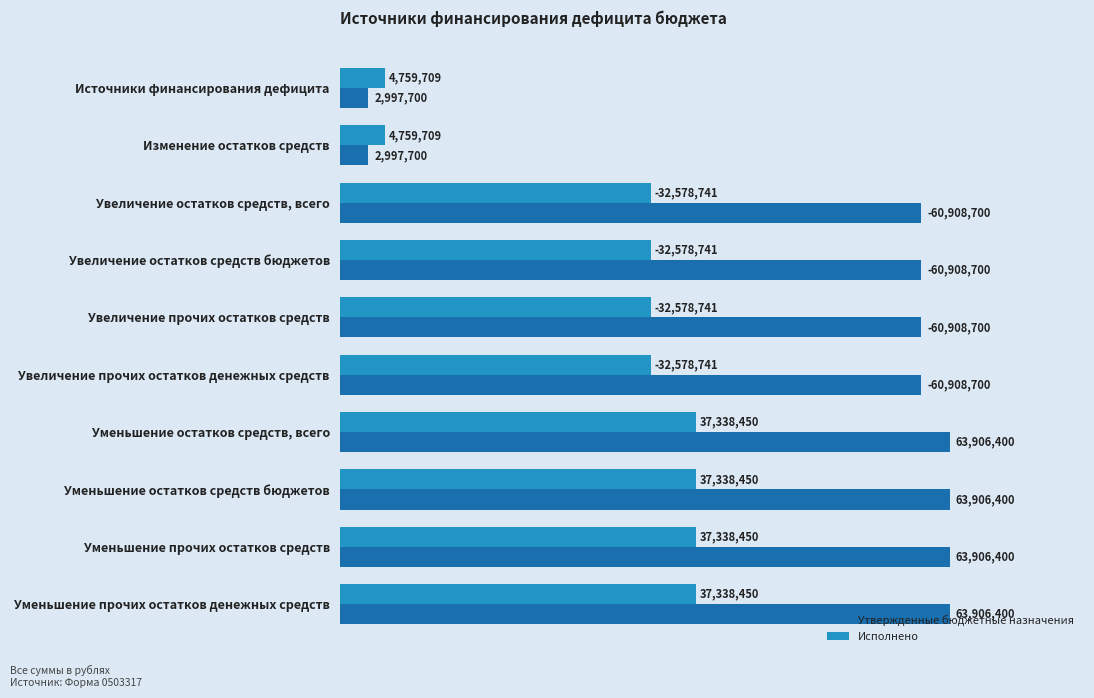

Are the bars horizontal?

Yes